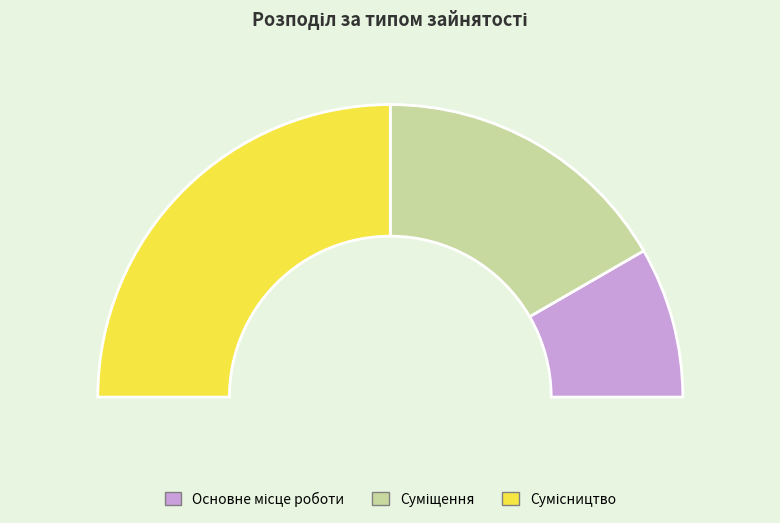

Which category has the smallest portion of the pie?

Основне місце роботи